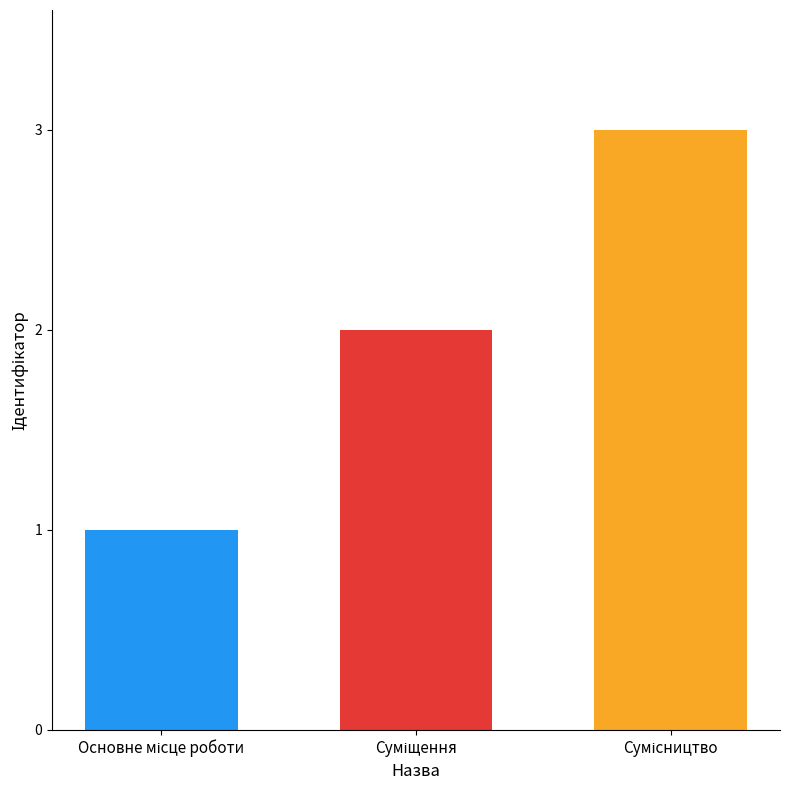

What is the greatest value displayed?

3